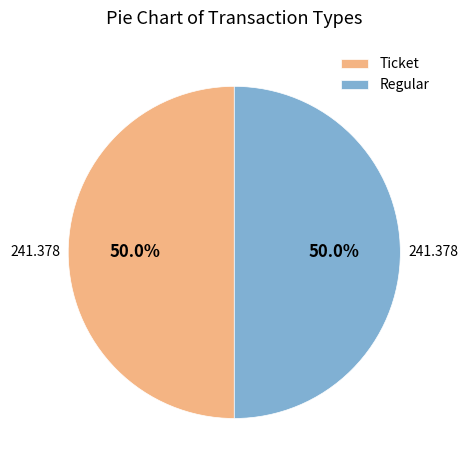

How many segments does this pie chart have?

2